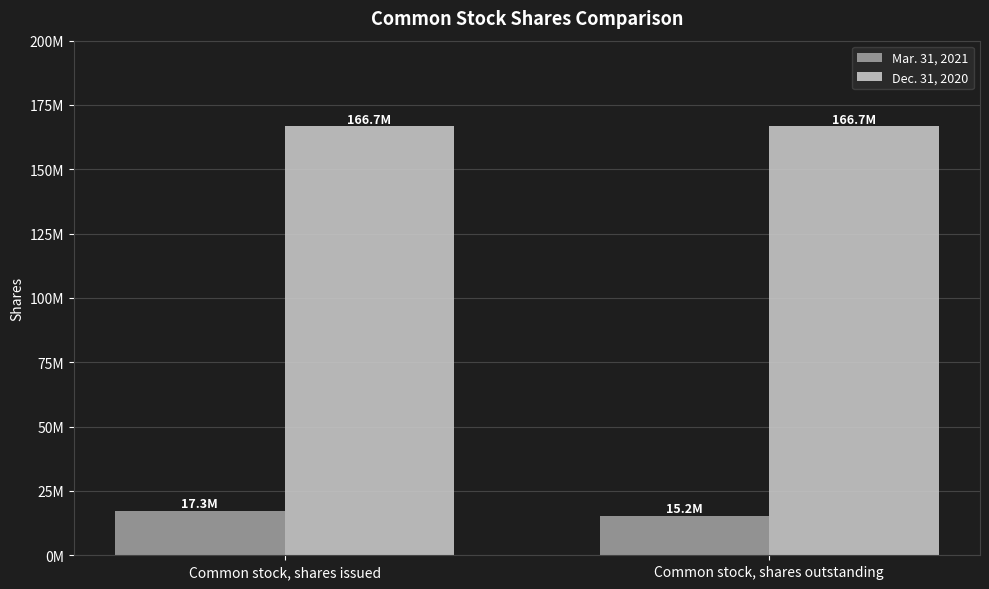

What is the value of the Mar. 31, 2021 bar at the 2nd from the left?

15223340